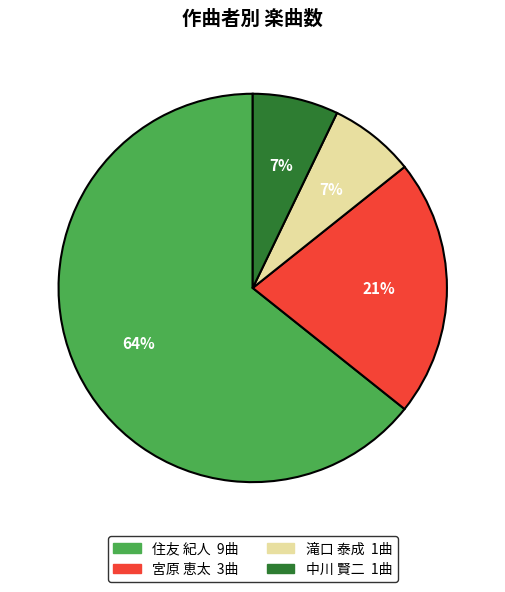

Is there any slice that represents more than half of the pie?

Yes